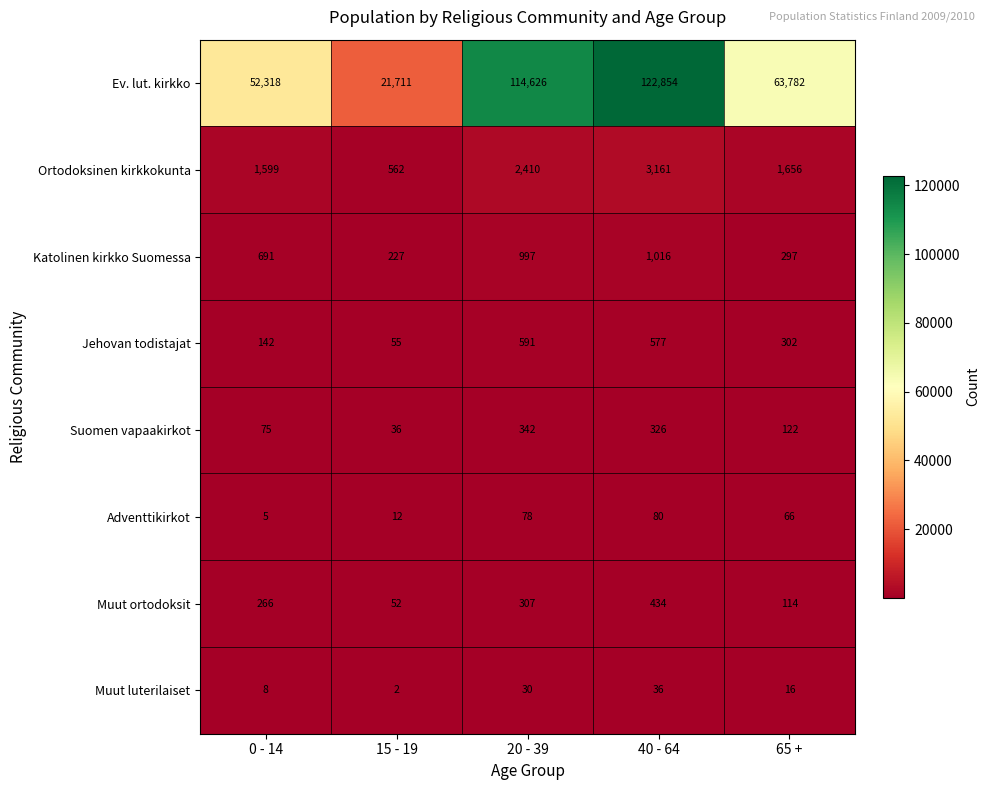

At which label does Ortodoksinen kirkkokunta reach its minimum?

15 - 19